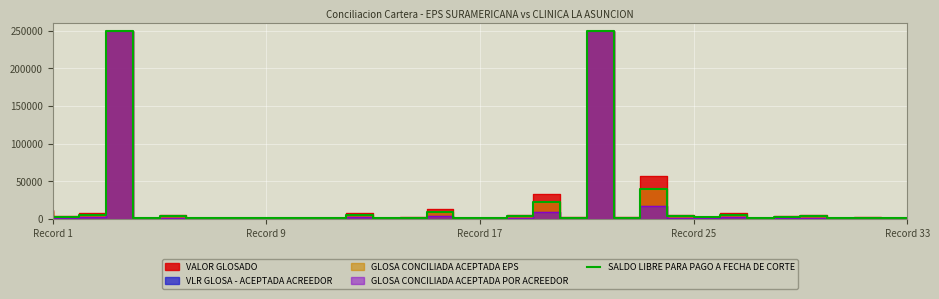

At which category does the data reach its first local valley?

Record 9